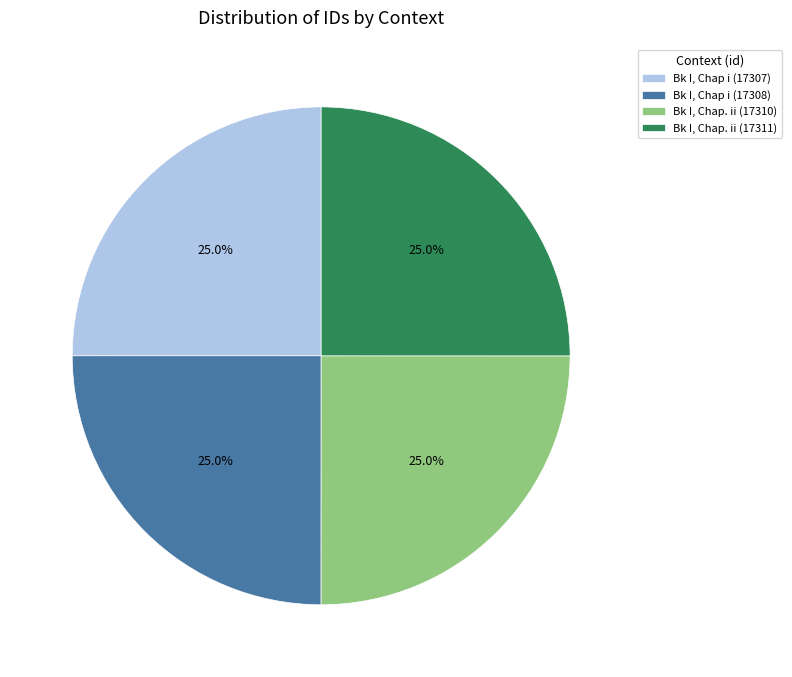

What is the total percentage of Bk I, Chap i (17308) and Bk I, Chap. ii (17311)?

50.0%